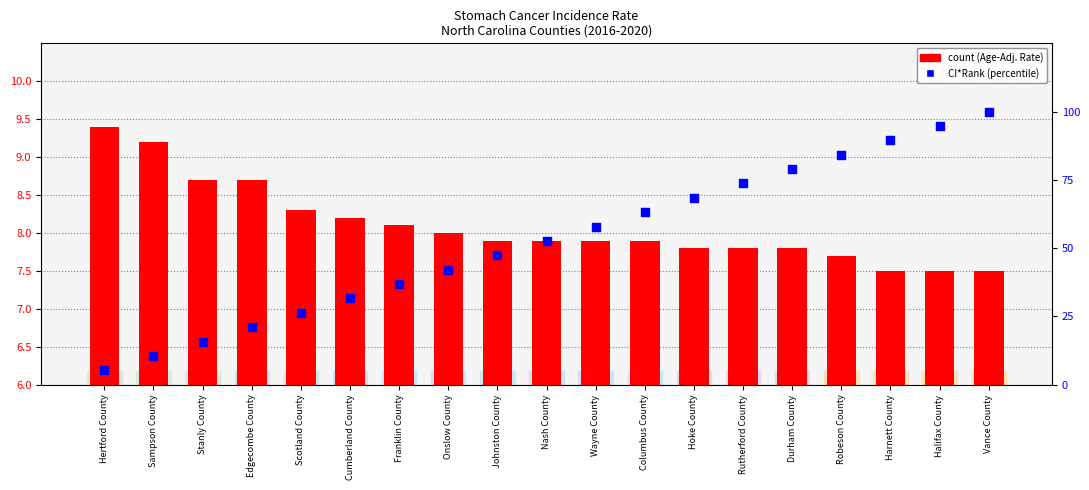

Is the value of percentile rank within the sample at Robeson County greater than the value of count at Hertford County?

Yes